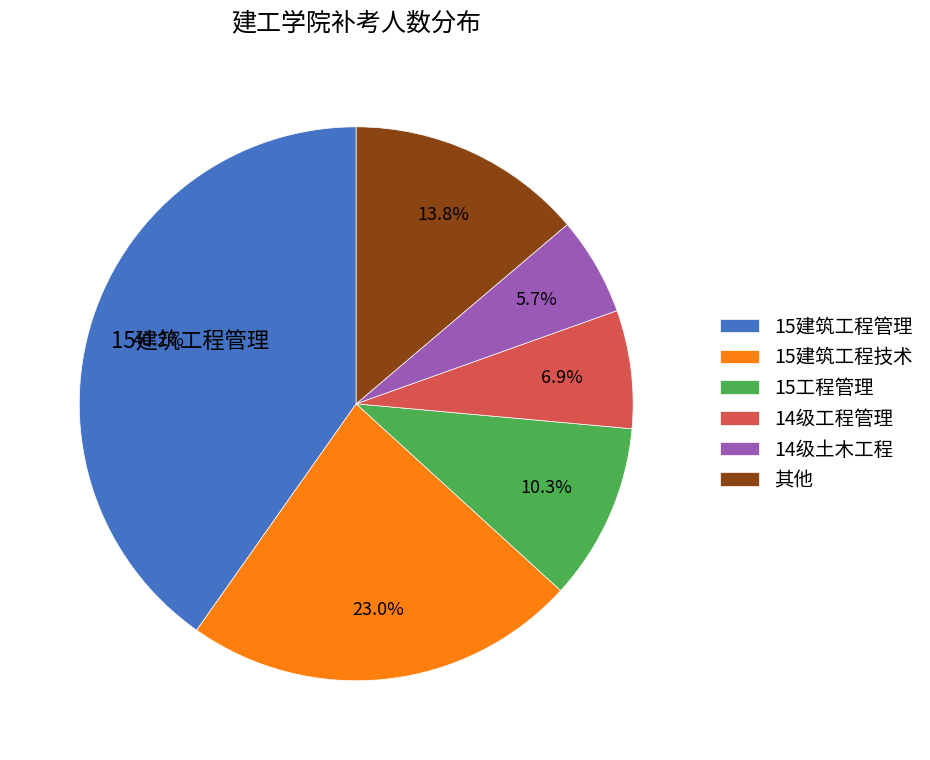

Is there a majority slice in this chart?

No